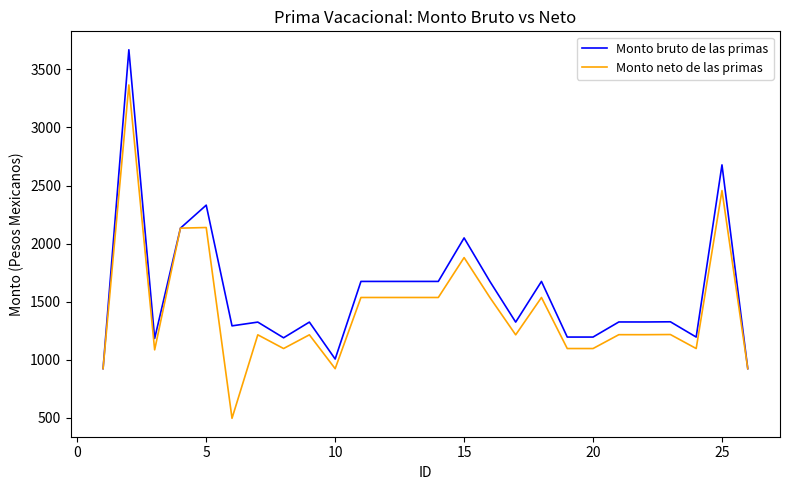

Which series has the largest total across all categories?

Monto bruto de las primas